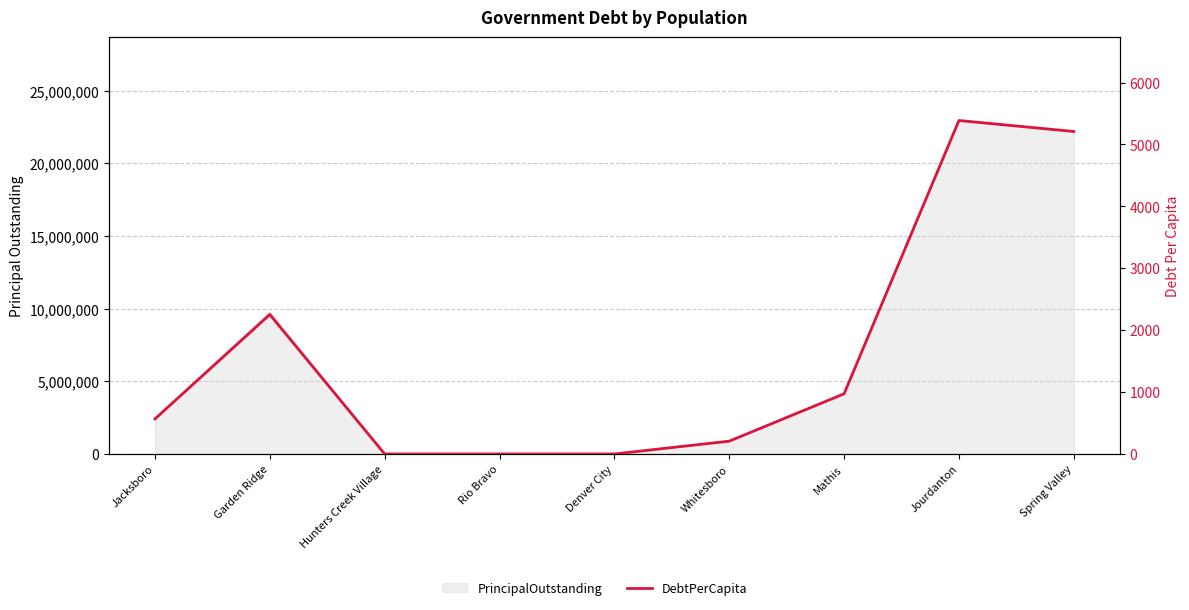

Count the number of categories in the chart.

9